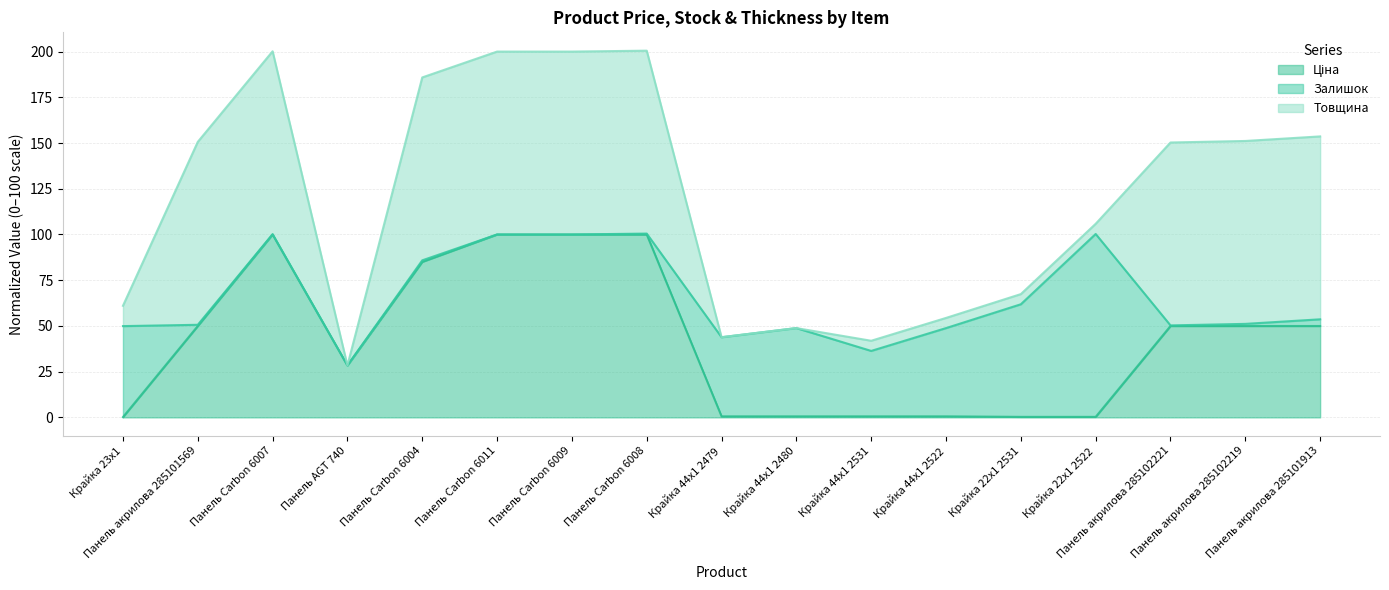

Reading right to left, extract all data points from this chart.

Ціна (line): Панель акрилова 285101913=50.0	Панель акрилова 285102219=50.0	Панель акрилова 285102221=50.0	Крайка 22x1 2522=0.3	Крайка 22x1 2531=0.3	Крайка 44x1 2522=0.6	Крайка 44x1 2531=0.6	Крайка 44x1 2480=0.6	Крайка 44x1 2479=0.6	Панель Carbon 6008=100.0	Панель Carbon 6009=100.0	Панель Carbon 6011=100.0	Панель Carbon 6004=85.0	Панель AGT 740=28.4	Панель Carbon 6007=100.0	Панель акрилова 285101569=50.0	Крайка 23x1=0.2
Залишок (line): Панель акрилова 285101913=53.6	Панель акрилова 285102219=51.1	Панель акрилова 285102221=50.3	Крайка 22x1 2522=100.3	Крайка 22x1 2531=61.8	Крайка 44x1 2522=48.8	Крайка 44x1 2531=36.3	Крайка 44x1 2480=48.8	Крайка 44x1 2479=43.8	Панель Carbon 6008=100.5	Панель Carbon 6009=100.0	Панель Carbon 6011=100.0	Панель Carbon 6004=85.9	Панель AGT 740=28.4	Панель Carbon 6007=100.2	Панель акрилова 285101569=50.6	Крайка 23x1=49.9
Товщина (line): Панель акрилова 285101913=153.6	Панель акрилова 285102219=151.1	Панель акрилова 285102221=150.3	Крайка 22x1 2522=105.8	Крайка 22x1 2531=67.4	Крайка 44x1 2522=54.4	Крайка 44x1 2531=41.9	Крайка 44x1 2480=48.8	Крайка 44x1 2479=43.8	Панель Carbon 6008=200.5	Панель Carbon 6009=200.0	Панель Carbon 6011=200.0	Панель Carbon 6004=185.9	Панель AGT 740=28.4	Панель Carbon 6007=200.2	Панель акрилова 285101569=150.6	Крайка 23x1=61.0